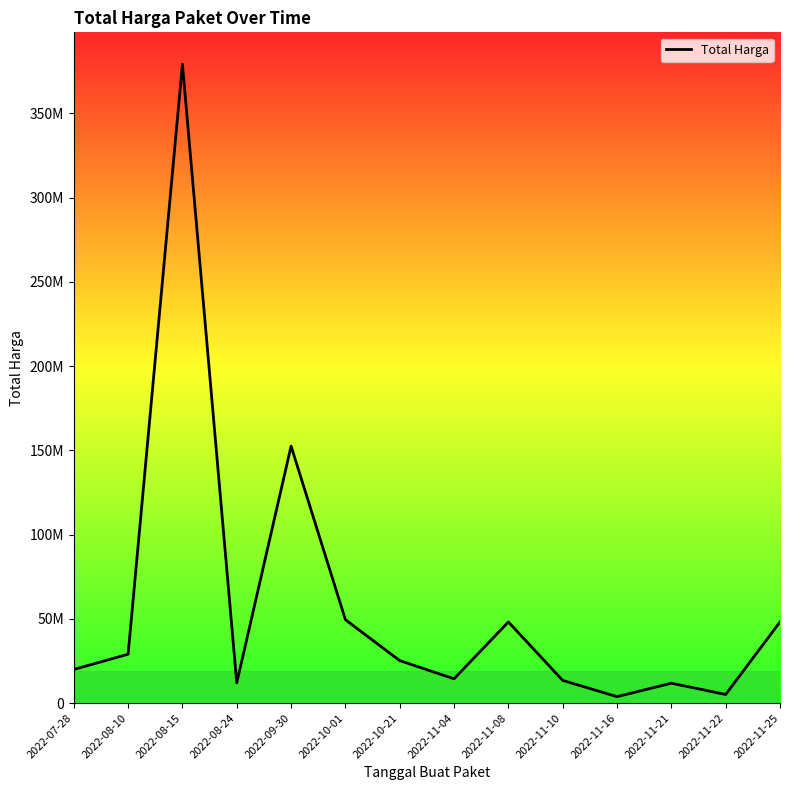

Reading right to left, what are all the values shown in this chart?

48140000	5093000	11800000	3825000	13442000	48140000	14400000	25200000	49478000	152477000	12000000	379075000	29000000	19950000